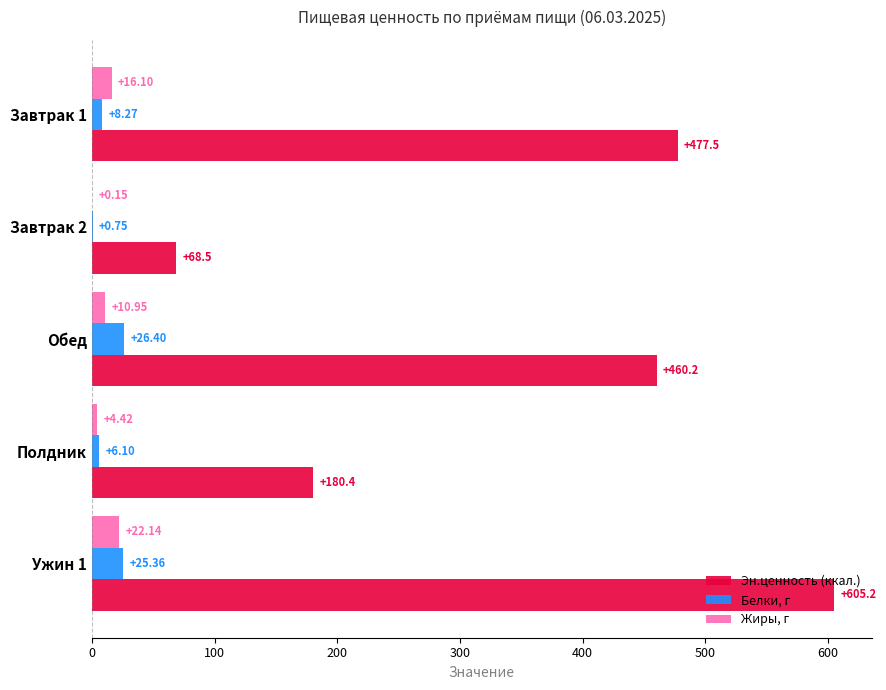

What is the sum of the Эн.ценность (ккал.) values at Ужин 1 and Завтрак 1?

1082.8